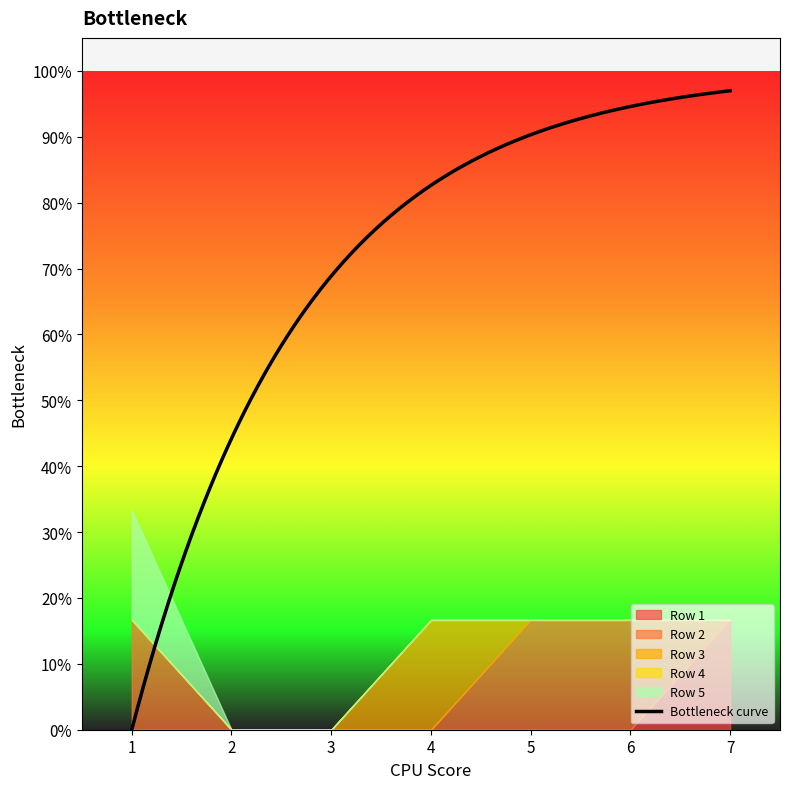

At how many categories does at least one series exceed 0?

5